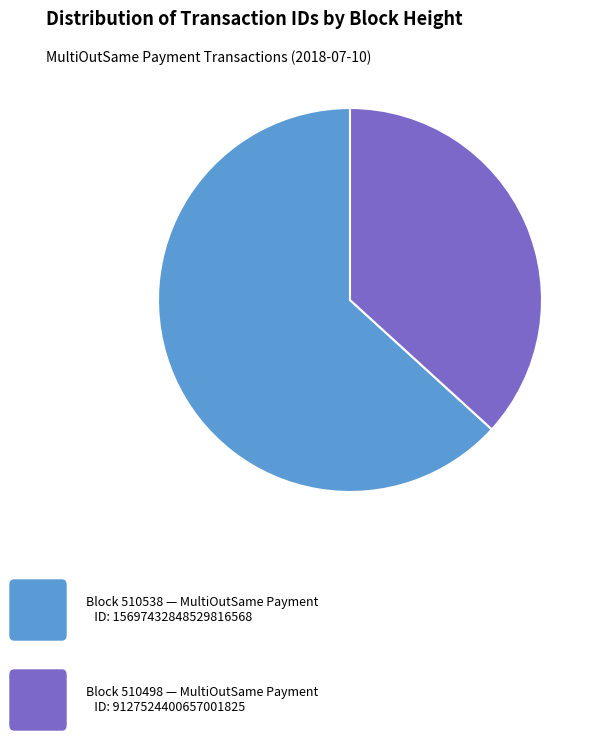

Is there any slice that represents more than half of the pie?

Yes